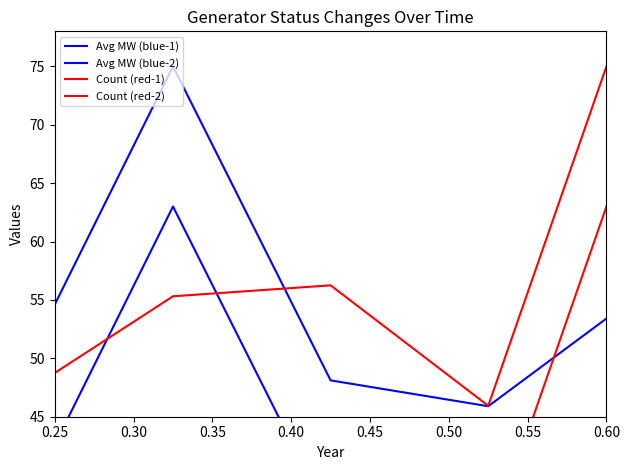

In Count (red-1), how many points are higher than both neighbors (excluding endpoints)?

1